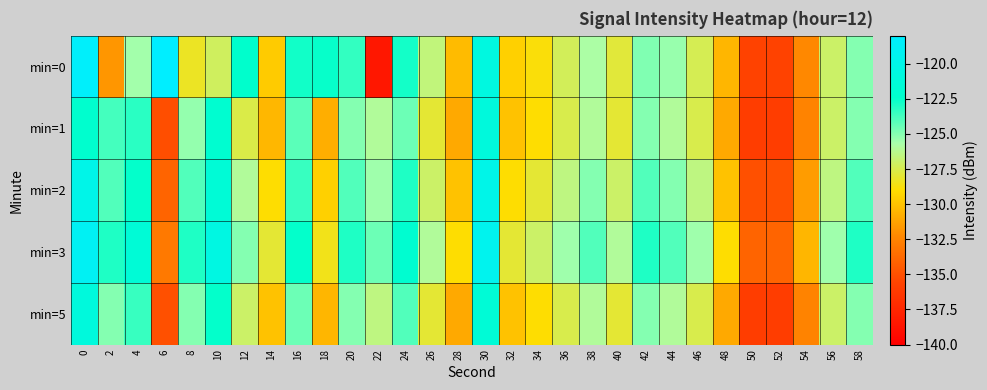

What is the total value across all series at 44?

-626.4